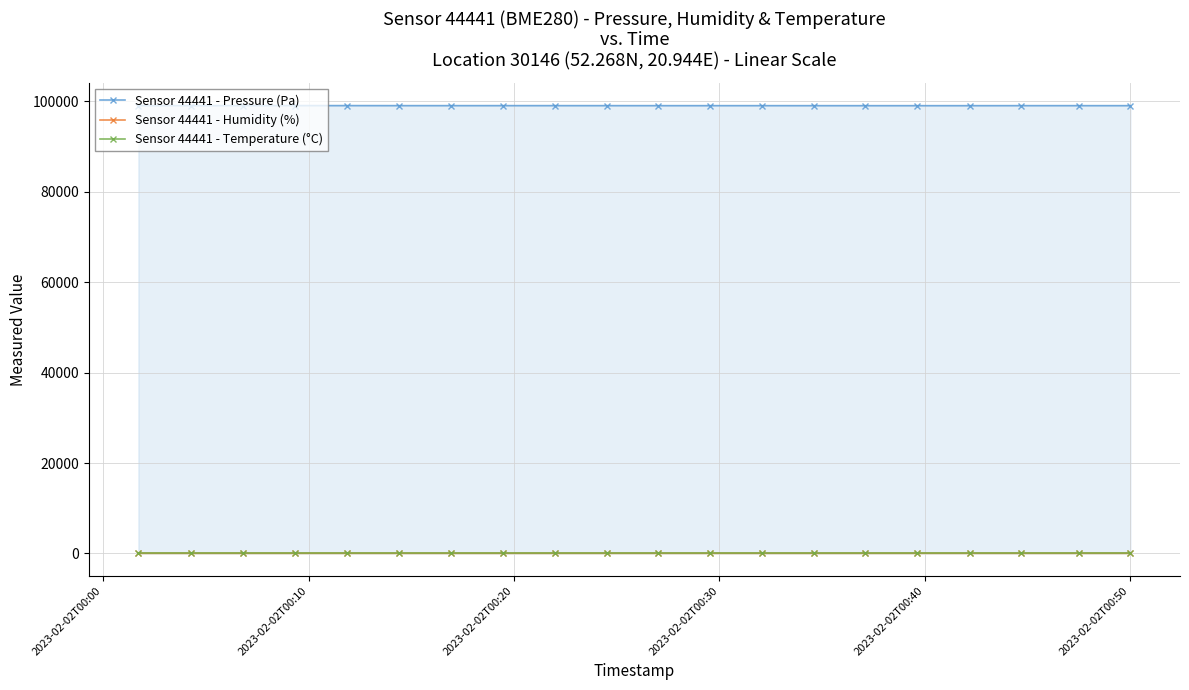

How many data points does each series have?

20